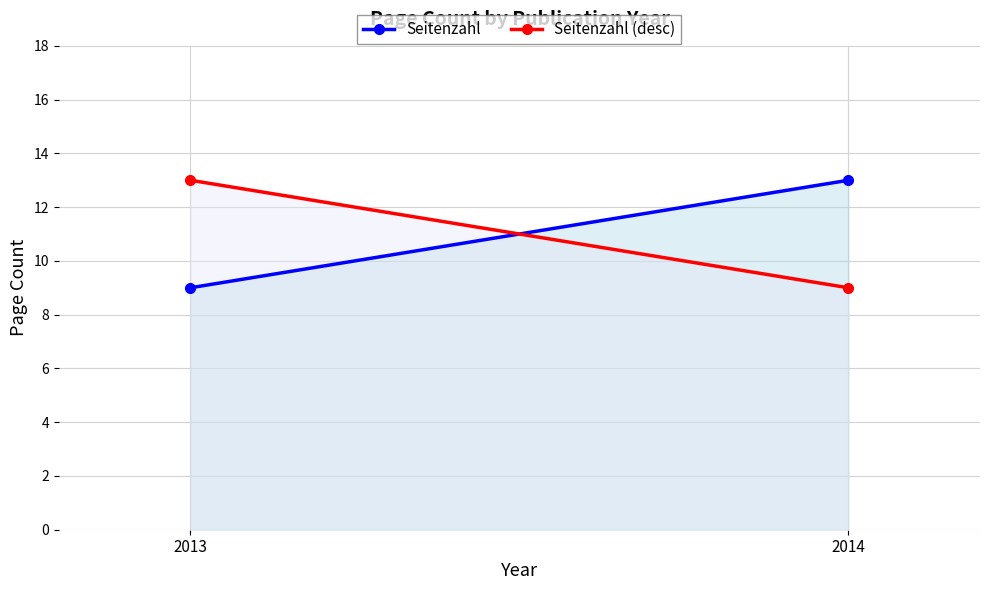

What is the sum of the Seitenzahl (desc) values at 2014 and 2013?

22